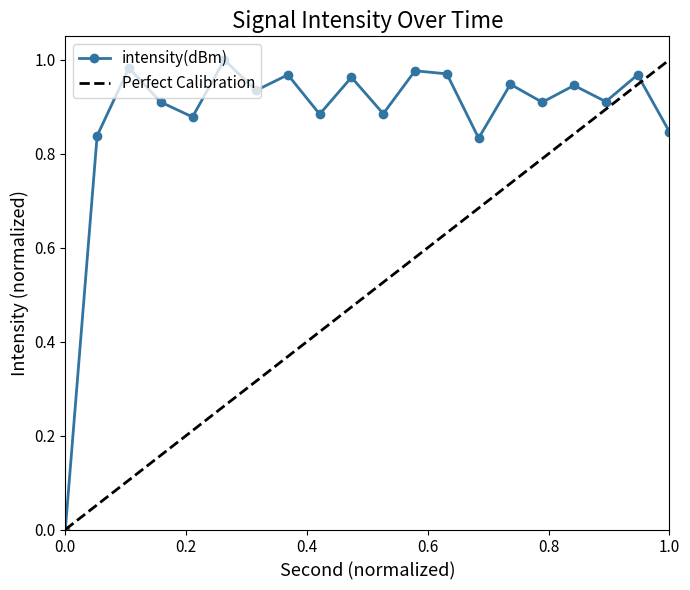

The chart shows a value of 1.0 at 22. True or false?

True